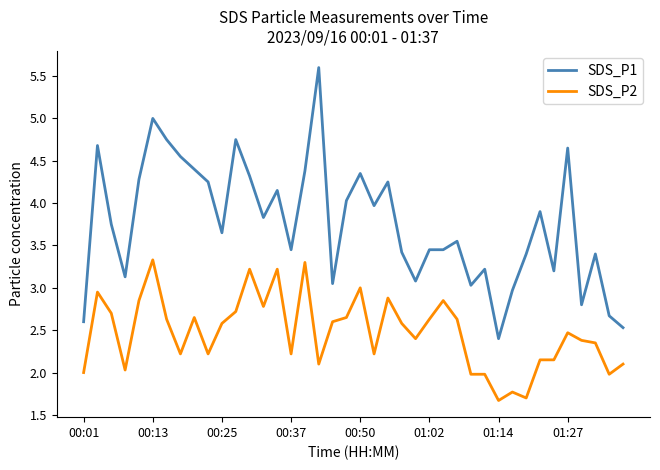

What is the difference between the maximum and minimum values in the SDS_P2 series?

1.7